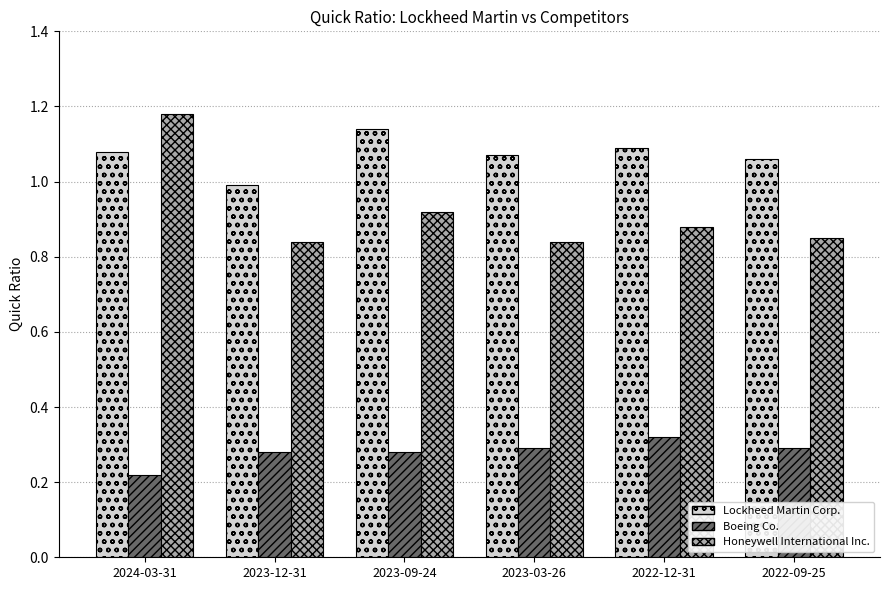

Which category has the highest value in the Honeywell International Inc. series?

2024-03-31